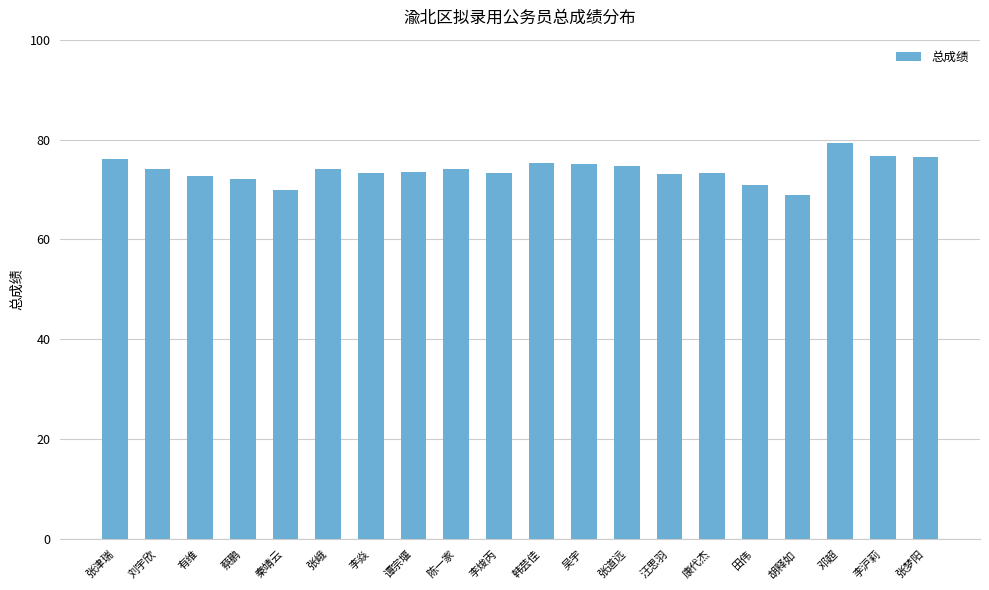

The value at 张道远 is 74.8. True or false?

True